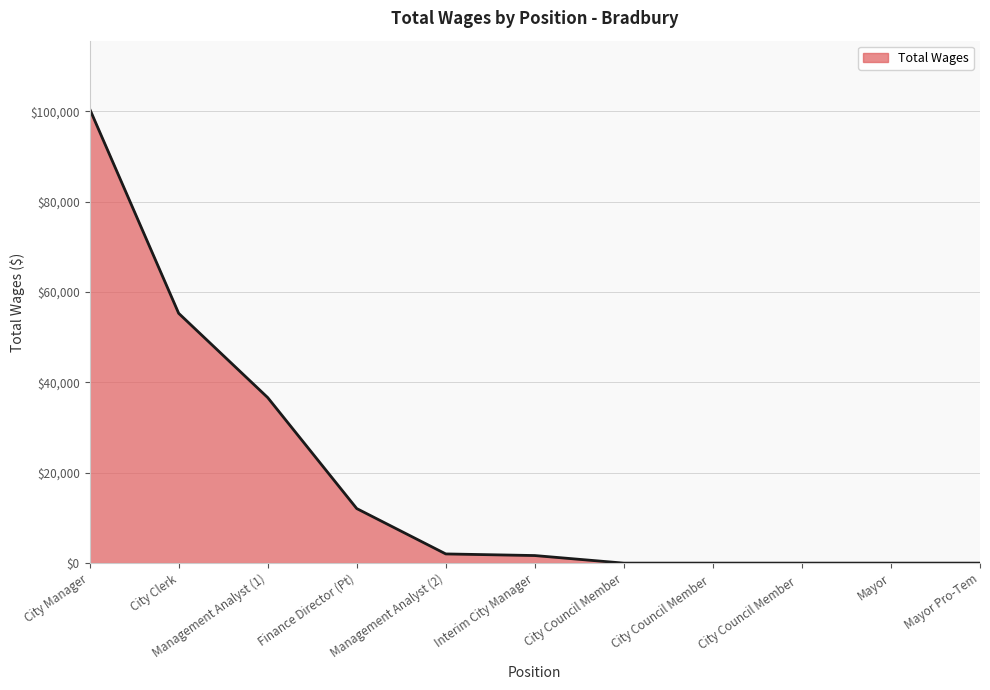

What value does the data have at Finance Director (Pt)?

12076